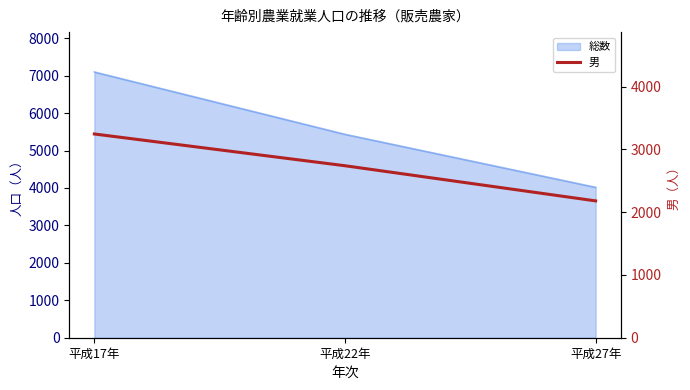

True or false: the data shows 2180 at 平成27年.

True